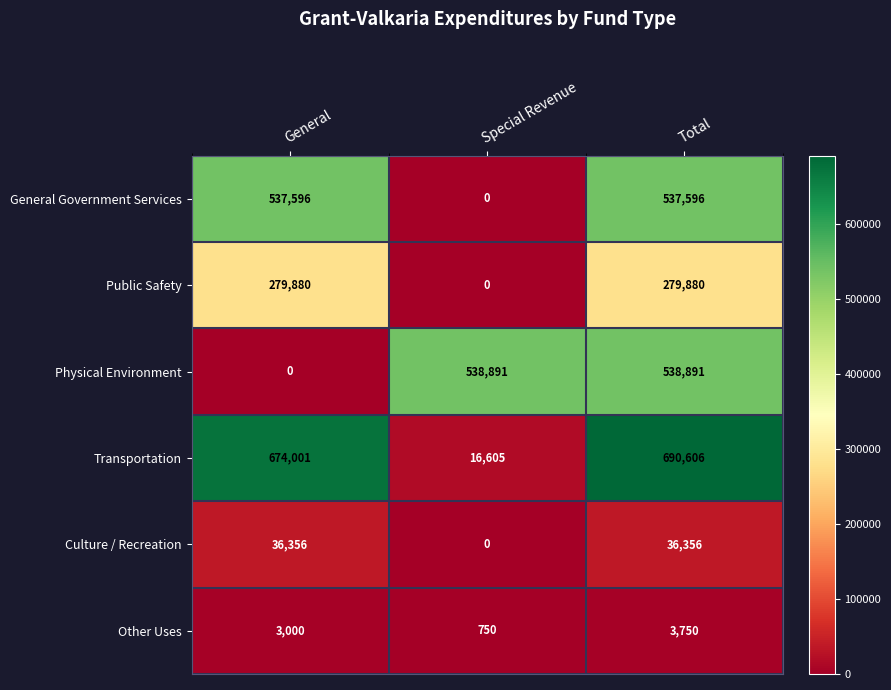

Which series changed the most between General and Total?

Physical Environment